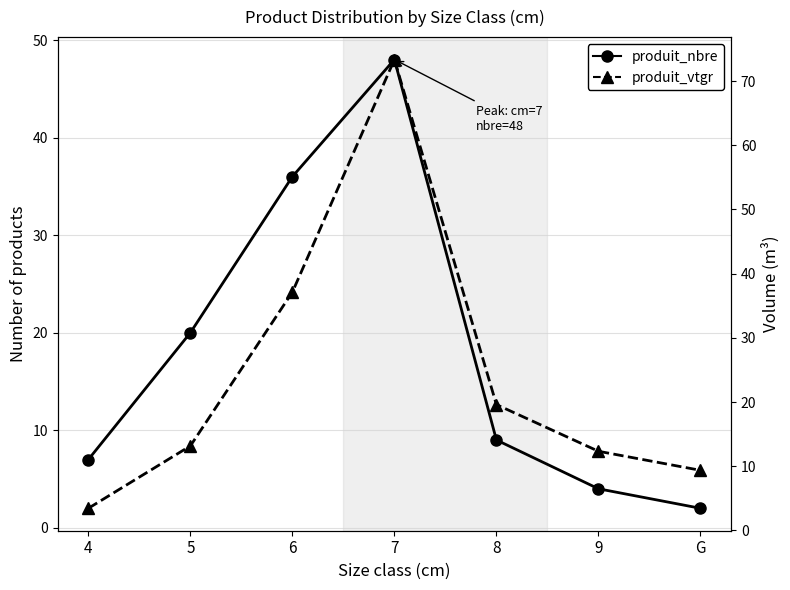

Which series has the largest total across all categories?

produit_vtgr